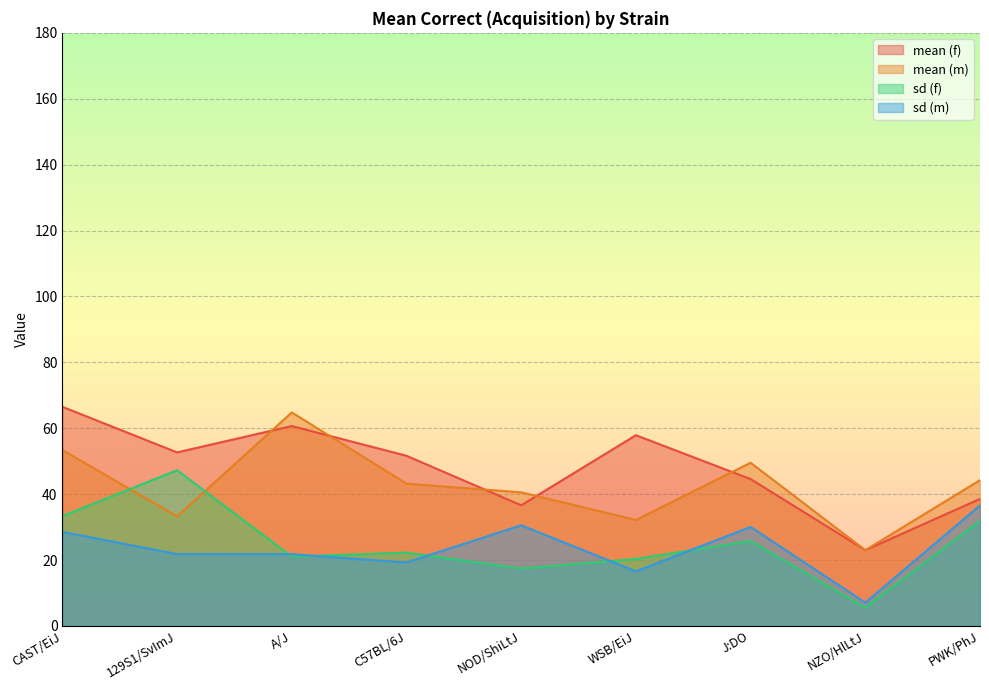

At WSB/EiJ, list the series in order from largest to smallest.

mean (f), mean (m), sd (f), sd (m)